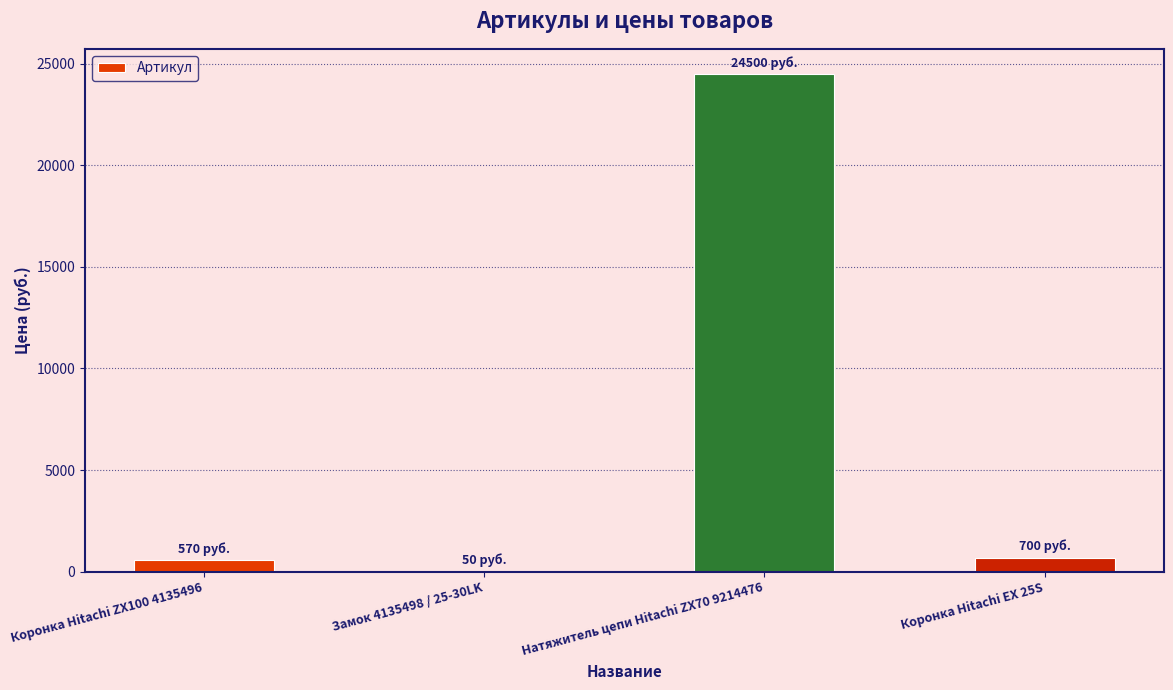

Reading right to left, transcribe all the data shown in this chart.

Коронка Hitachi EX 25S=700	Натяжитель цепи Hitachi ZX70 9214476=24500	Замок 4135498 / 25-30LK=50	Коронка Hitachi ZX100 4135496=570